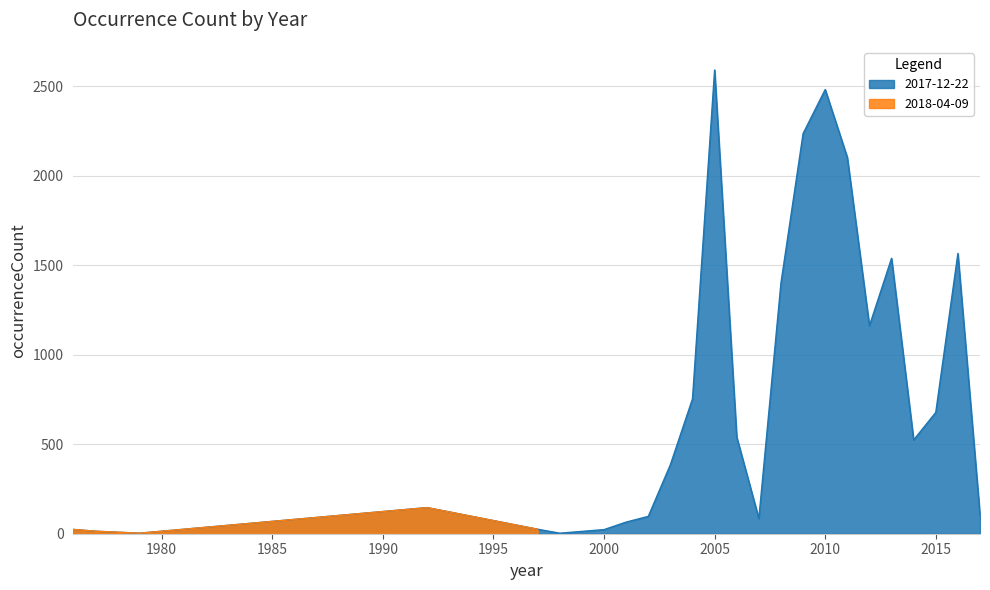

How many data points are above 524?

11